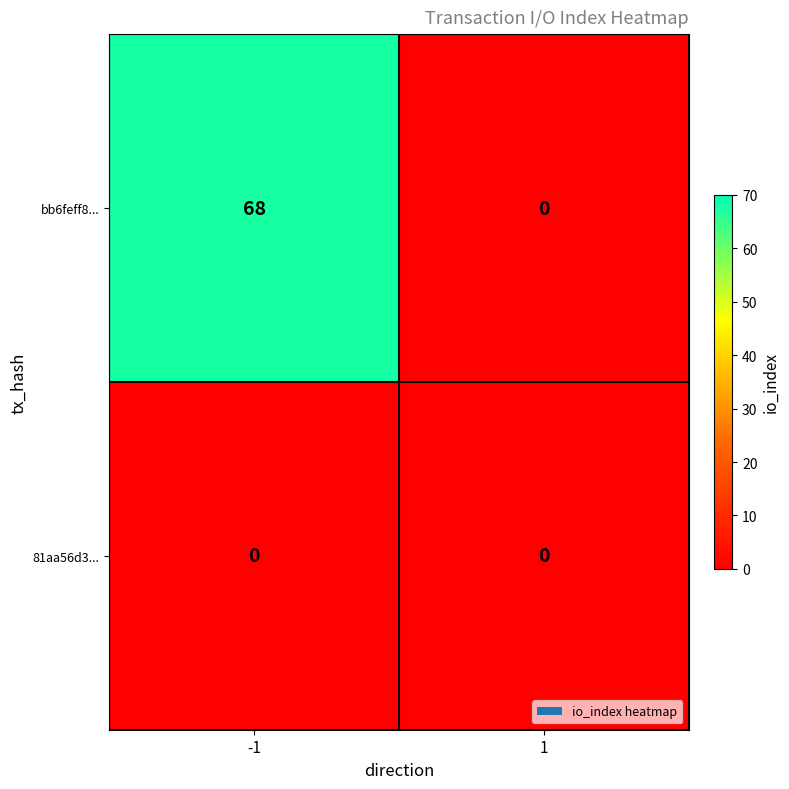

List the labels in order of bb6feff8... value, smallest first.

1, -1